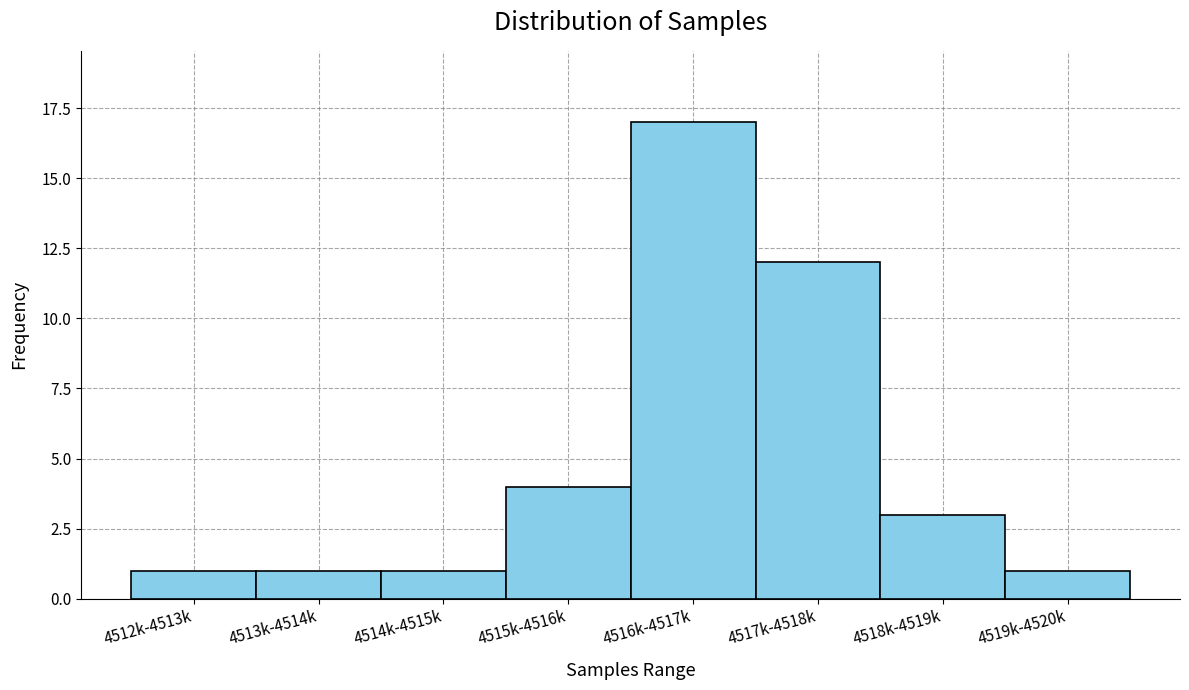

Reading left to right, list all the values displayed in this chart.

4512k-4513k=1	4513k-4514k=1	4514k-4515k=1	4515k-4516k=4	4516k-4517k=17	4517k-4518k=12	4518k-4519k=3	4519k-4520k=1